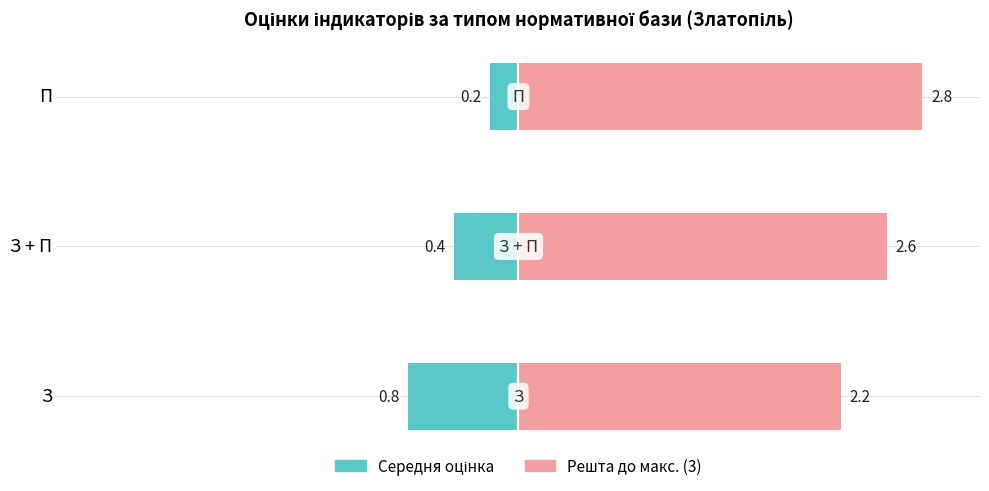

At how many categories does at least one series exceed 0?

3